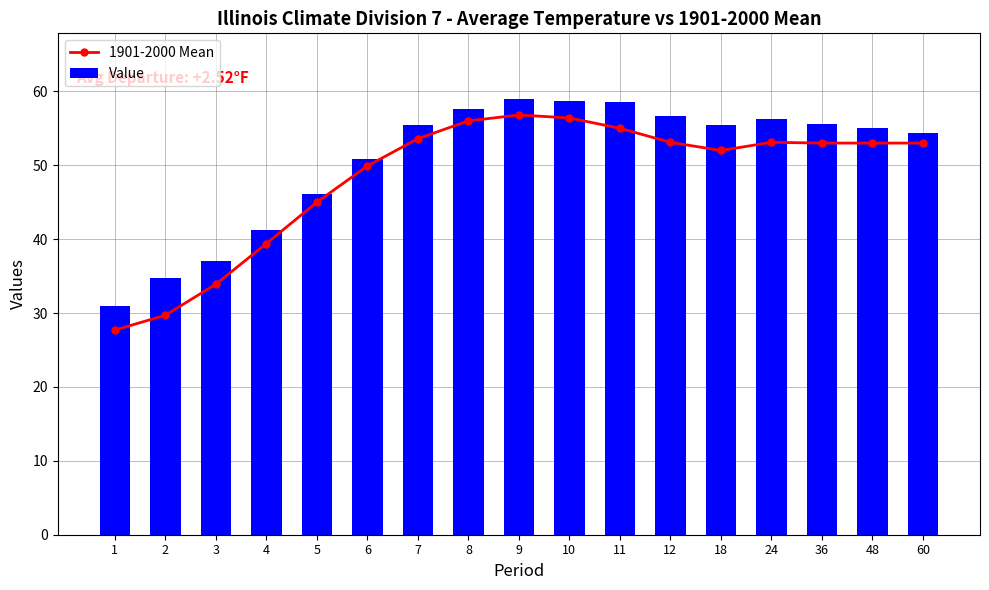

What is the difference between the second highest and second lowest values in the 1901-2000 Mean series?

26.7